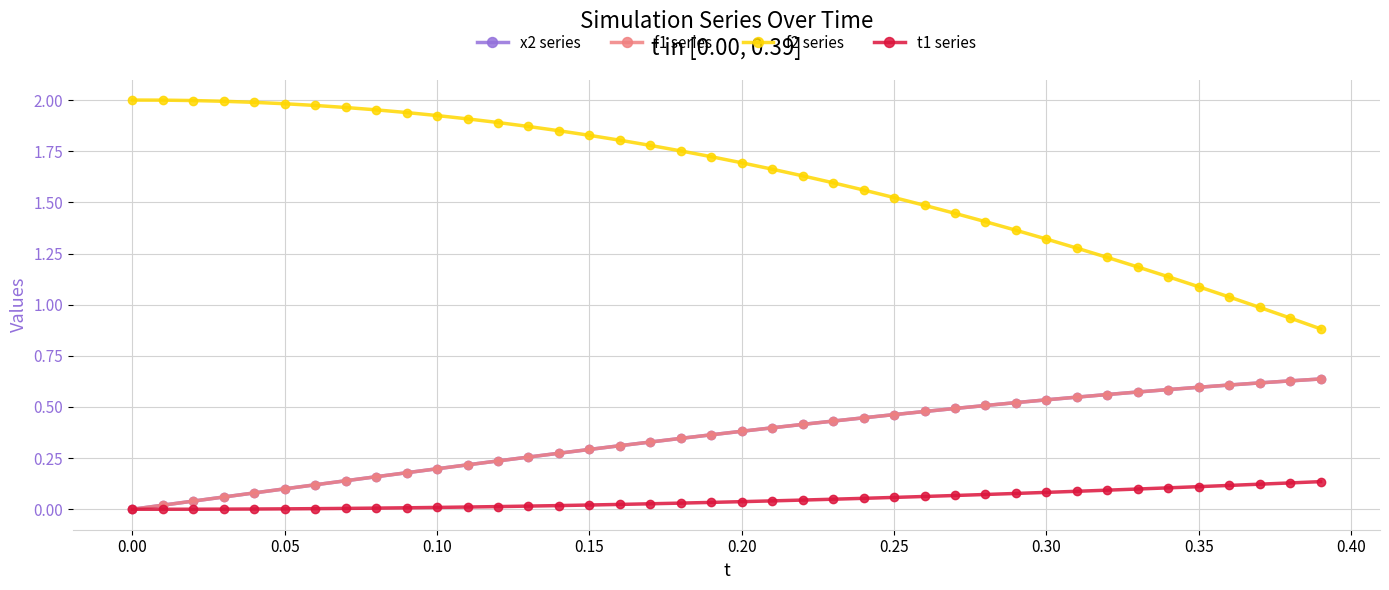

Which series has the largest range (max minus min)?

f2 series